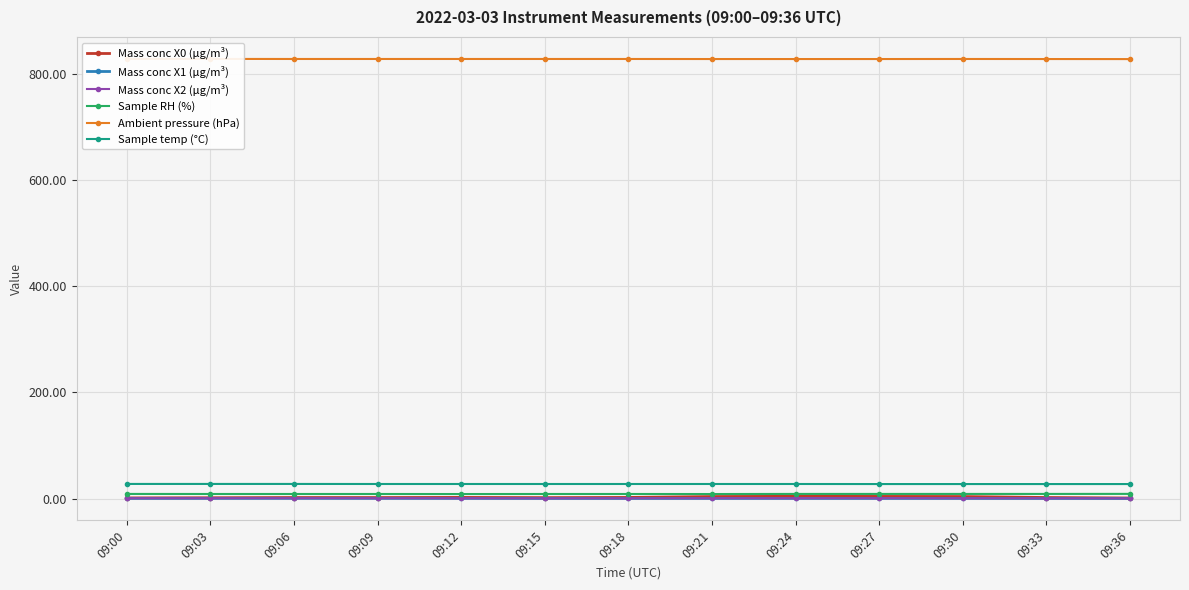

Which category has the lowest value across all series?

09:36